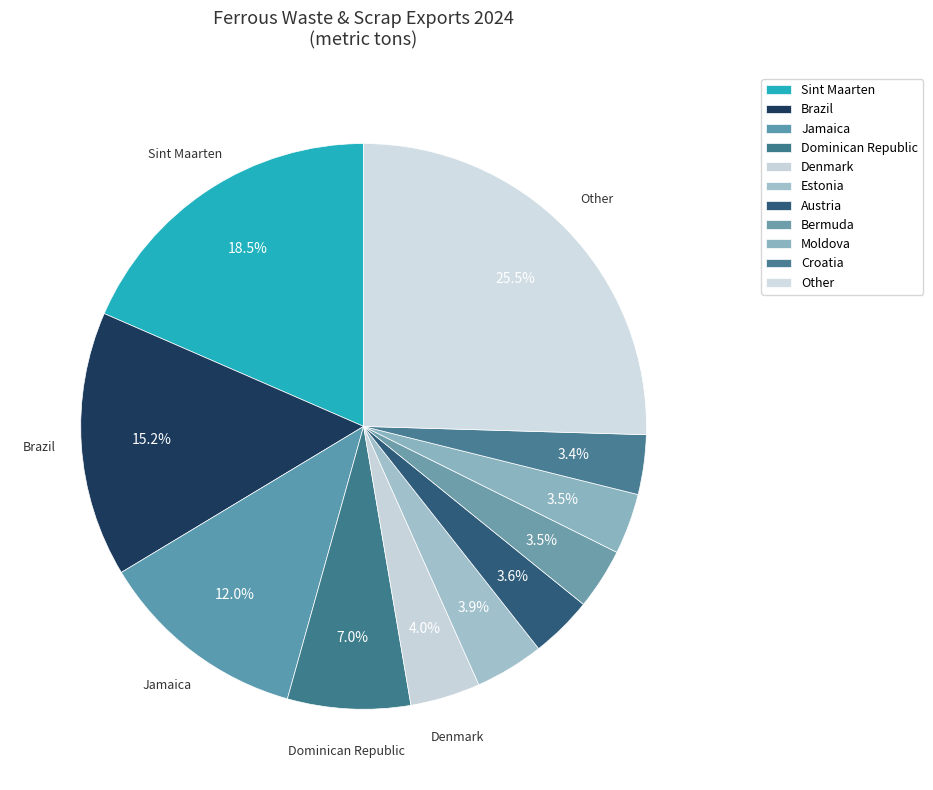

To the nearest percent, what is the combined percentage of Brazil and Bermuda?

19%